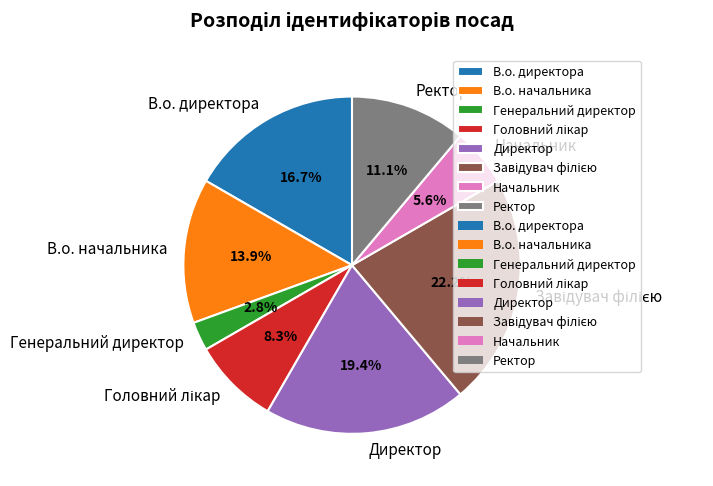

Do Директор and Генеральний директор together represent more than half of the pie?

No